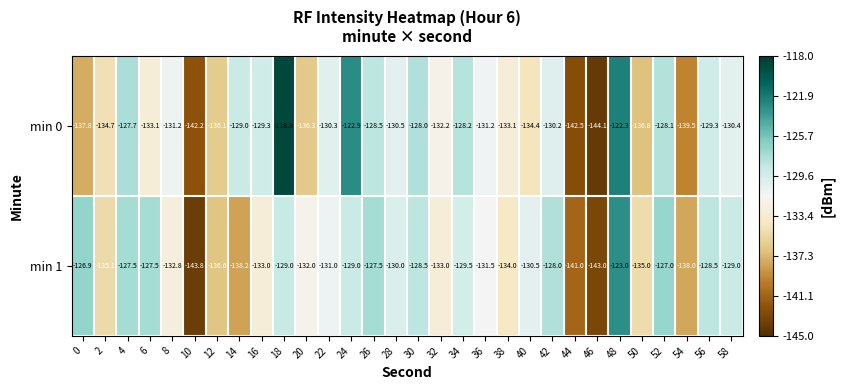

Is it true that min 1 equals -78.8 at 28?

False